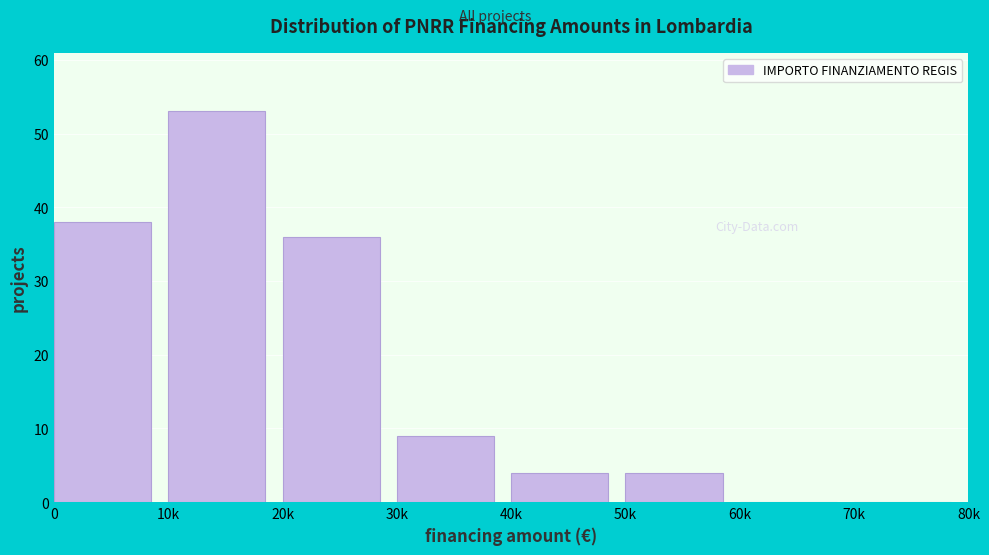

Reading left to right, transcribe all the data shown in this chart.

0=38	10k=53	20k=36	30k=9	40k=4	50k=4	60k=0	70k=0